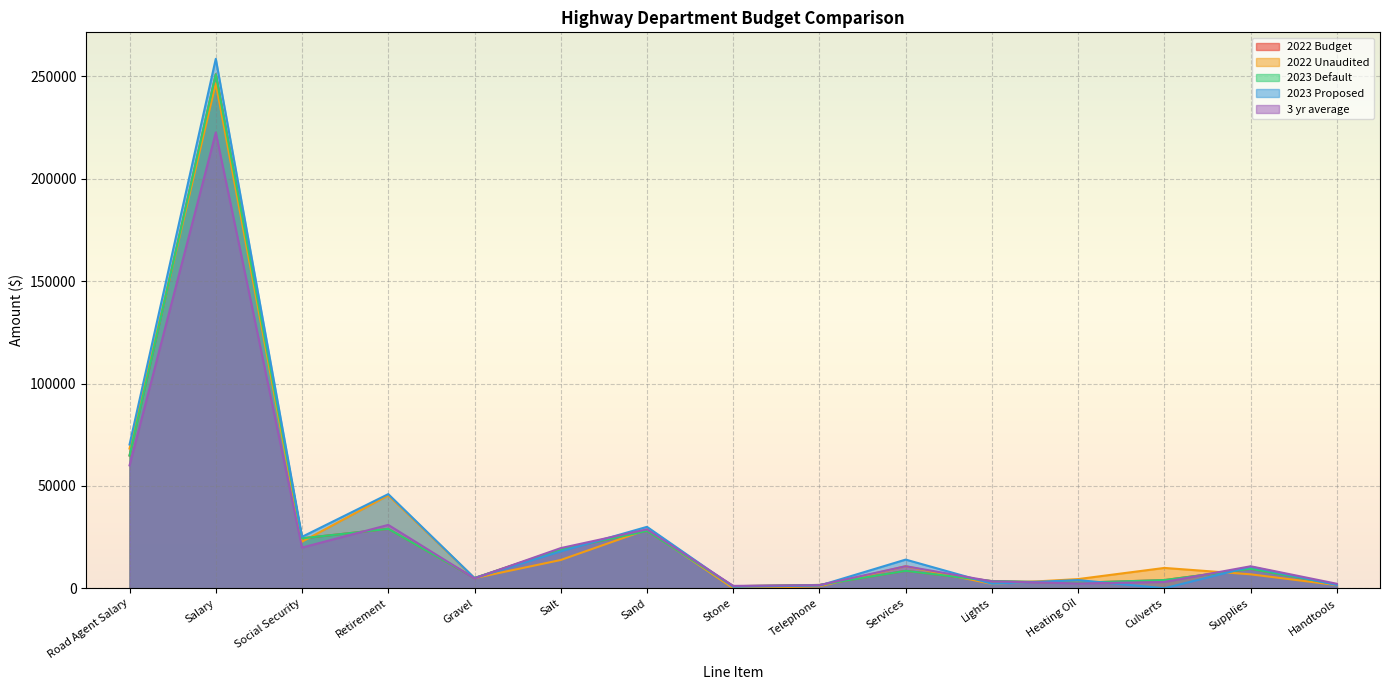

At which category does 2022 Unaudited reach its first local valley?

Social Security